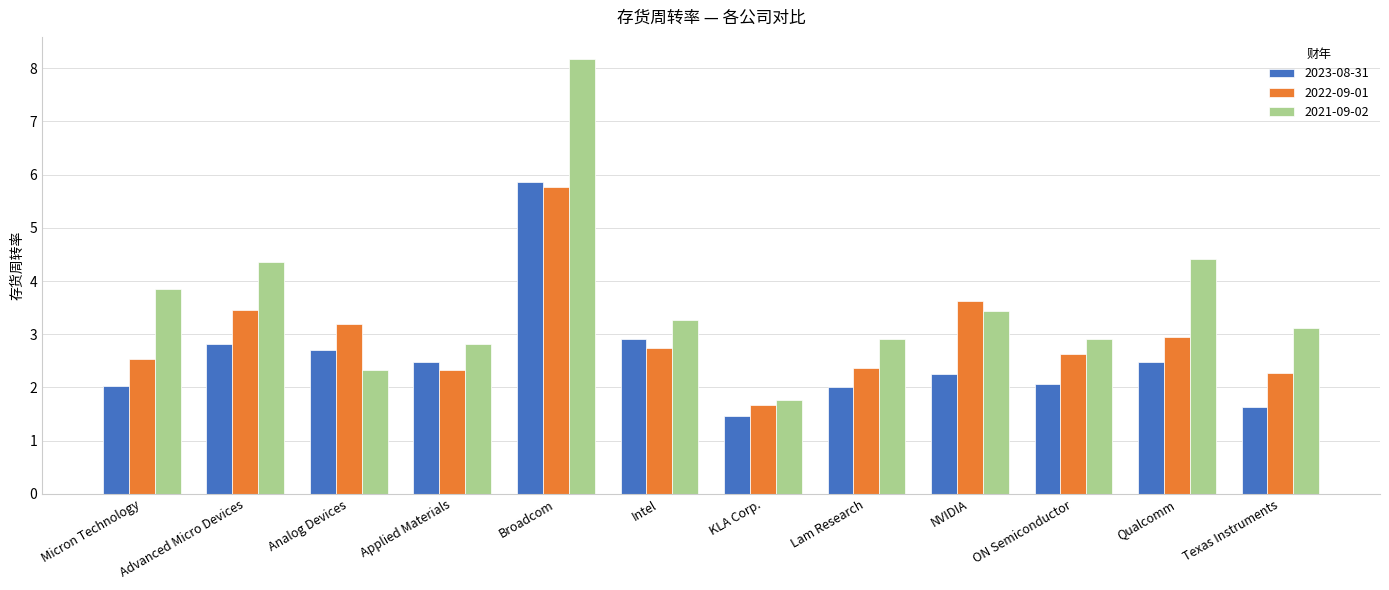

What is the maximum value for 2021-09-02?

8.2